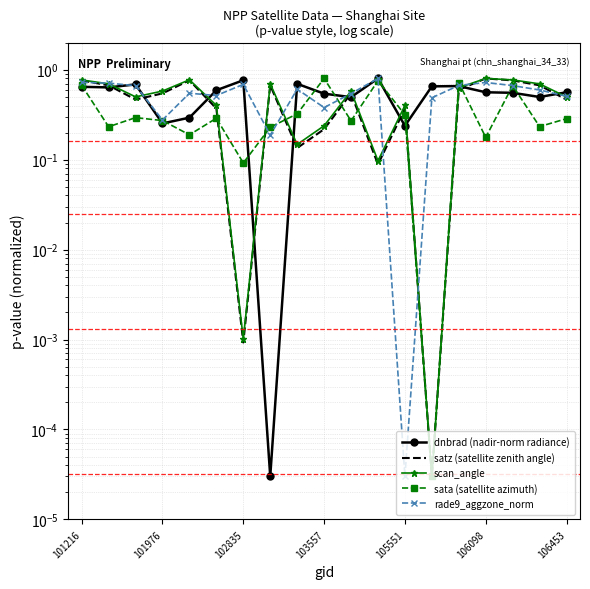

What is the difference between the sata (satellite azimuth) values at 13 and 17?

0.2